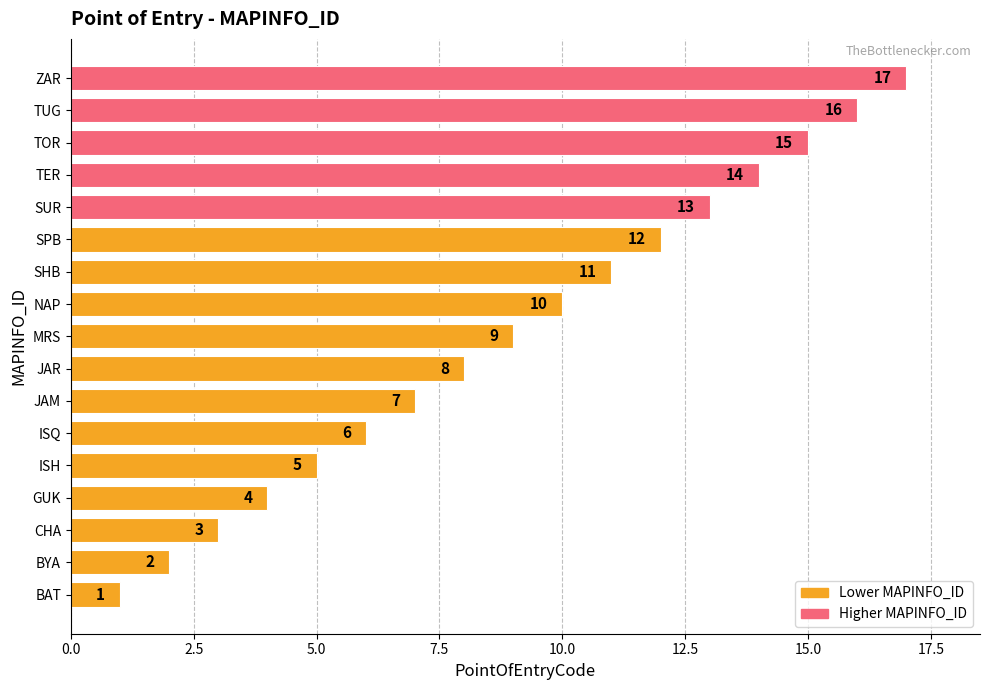

Which label corresponds to the largest value in the chart?

ZAR